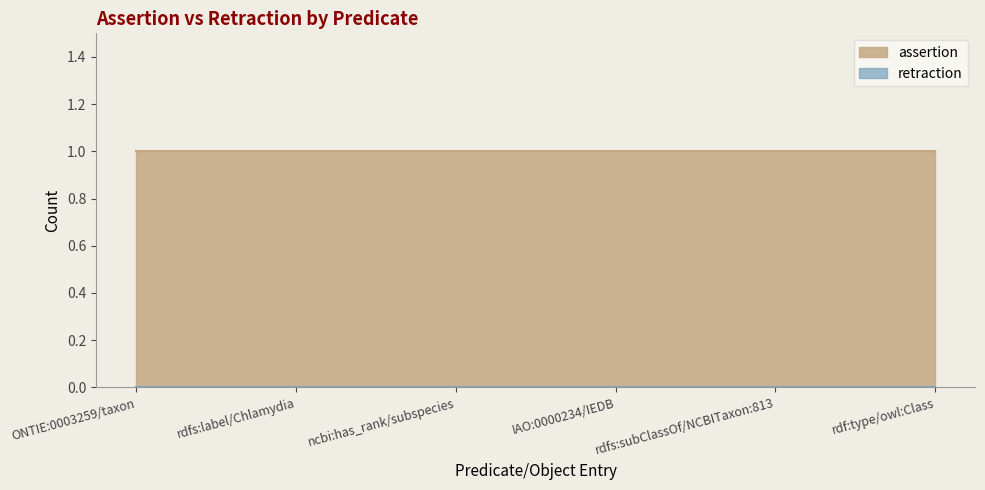

Which series has the largest total across all categories?

assertion